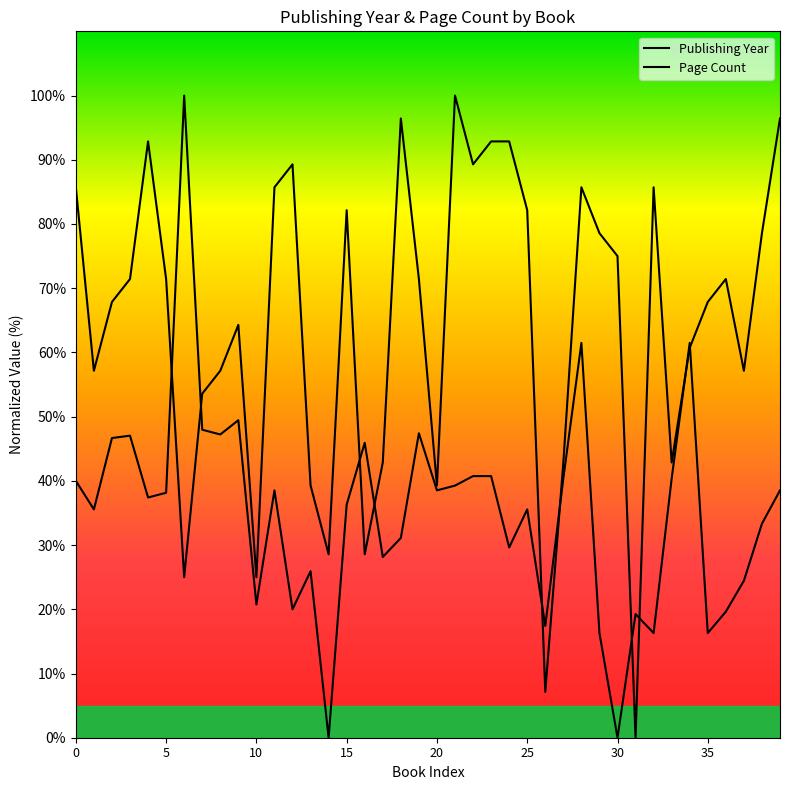

At how many categories does at least one series exceed 5?

40